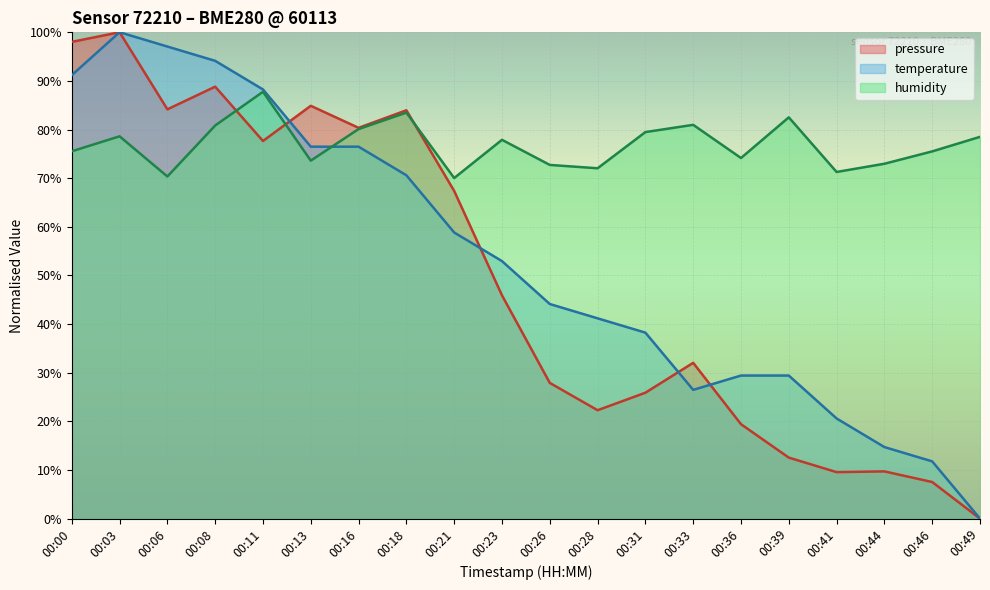

The humidity series shows 78.5 at 00:49. True or false?

True